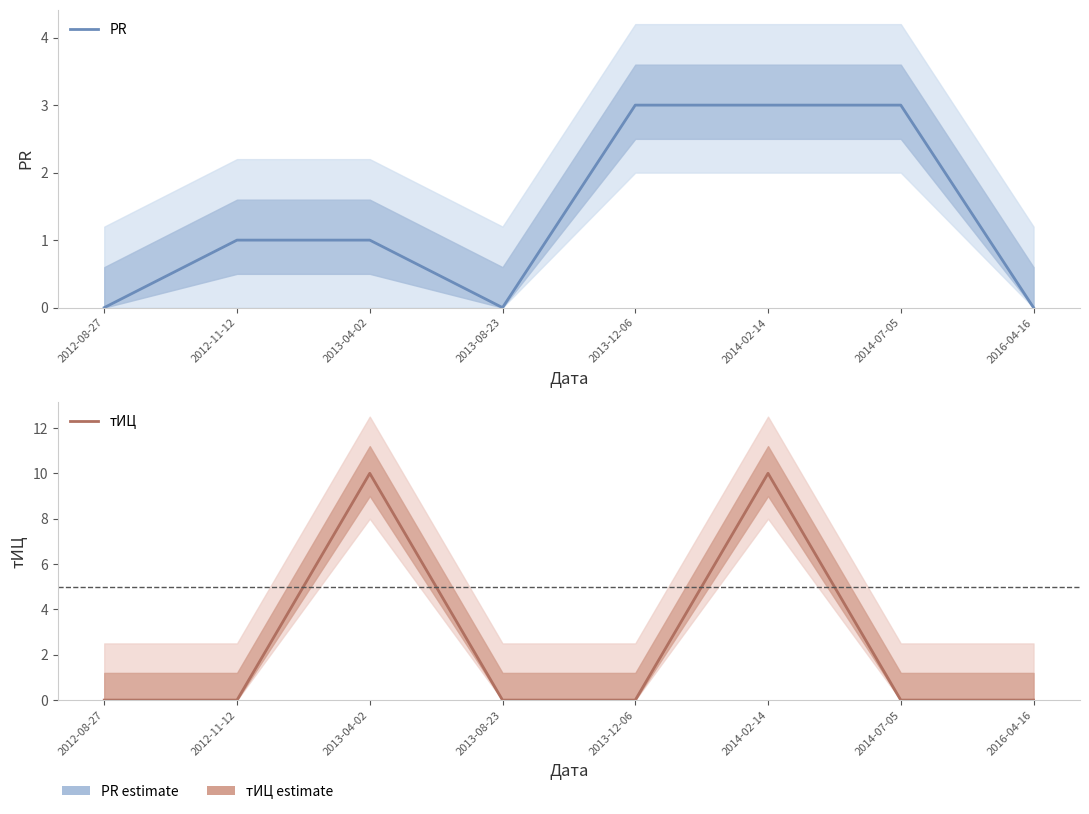

How many interior local valleys does the PR series have?

1